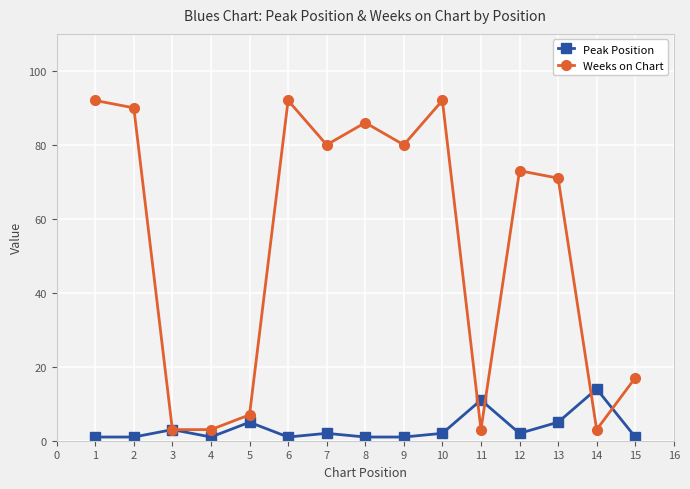

Count the number of categories in the chart.

15